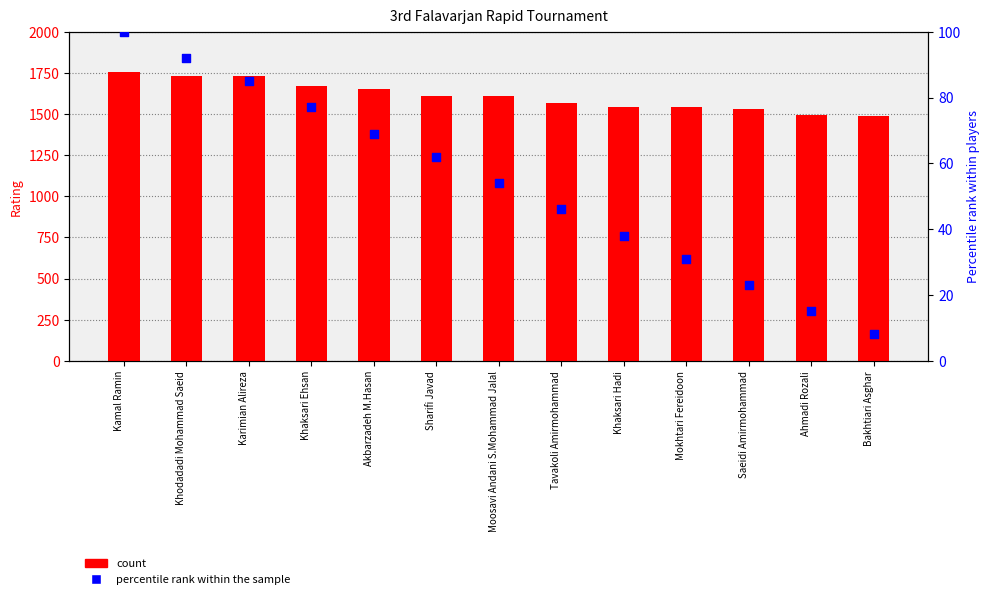

Which series has the largest total across all categories?

count